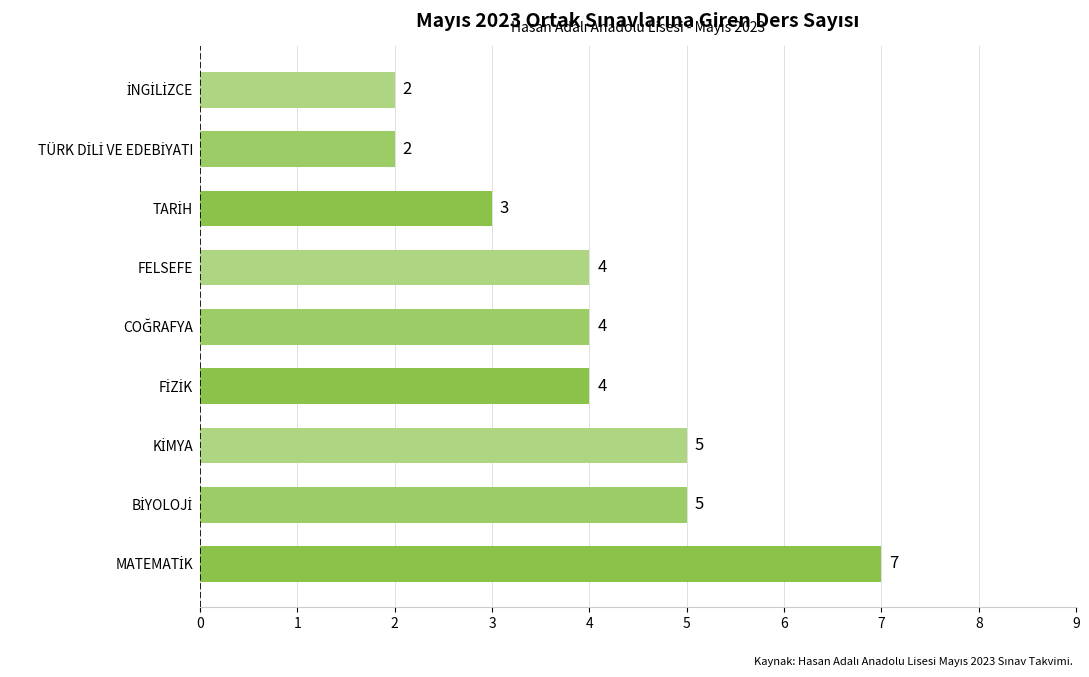

Count the values in the range 3 to 5.

6